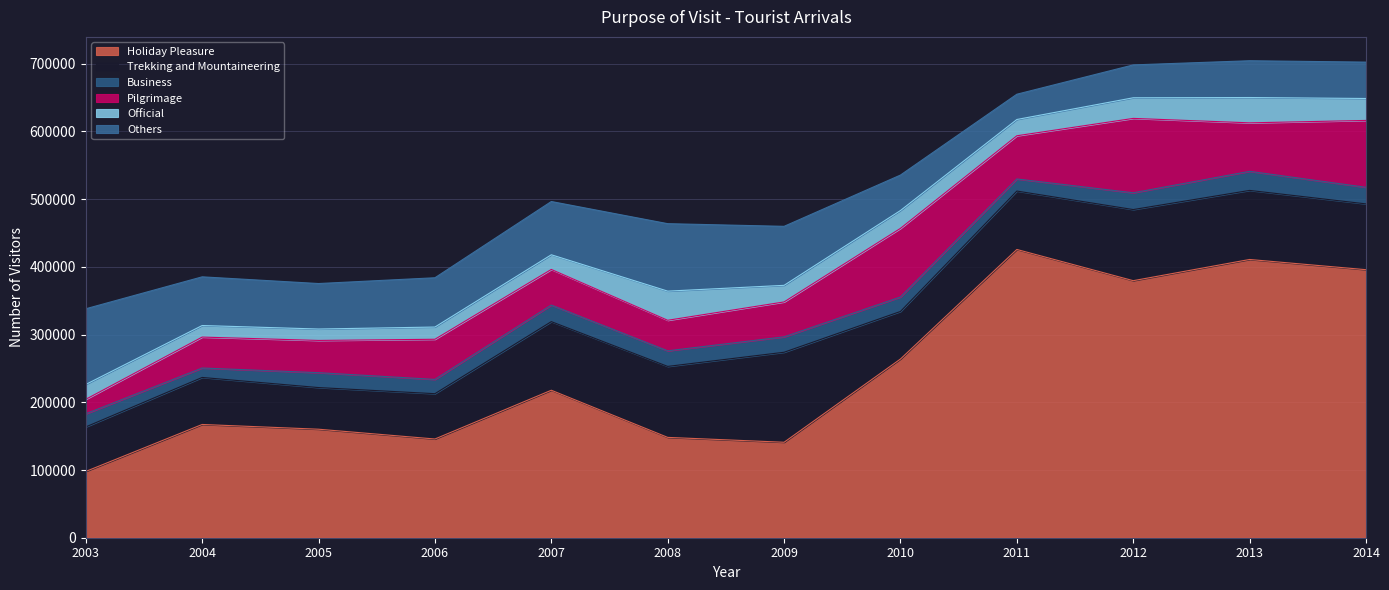

Which series ends up on top after the final intersection of Others and Trekking and Mountaineering?

Trekking and Mountaineering